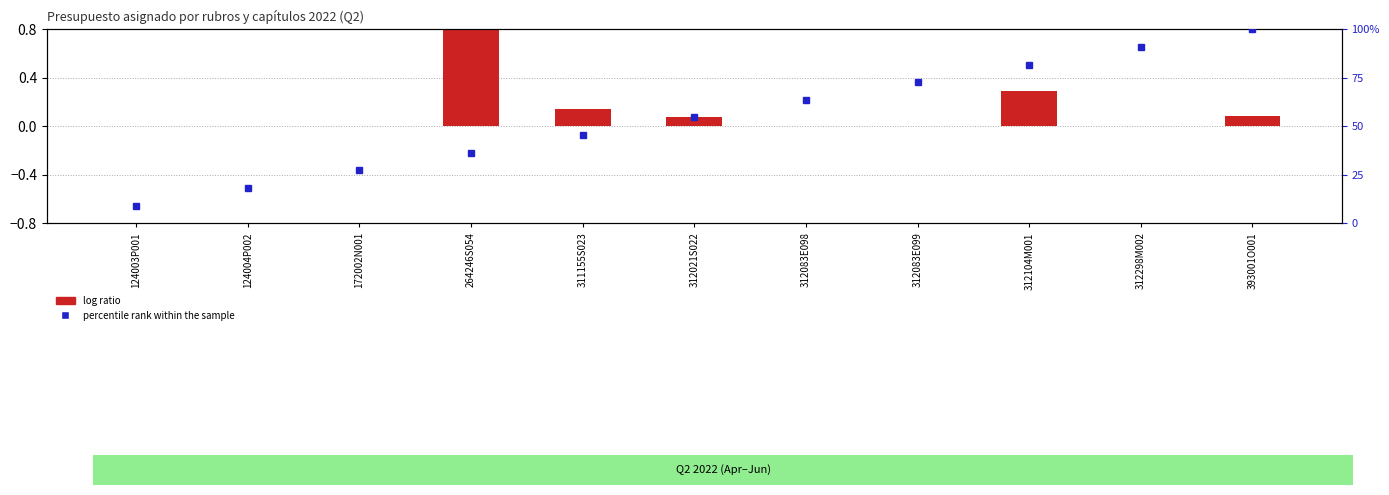

What position from the right is 312083E098?

5